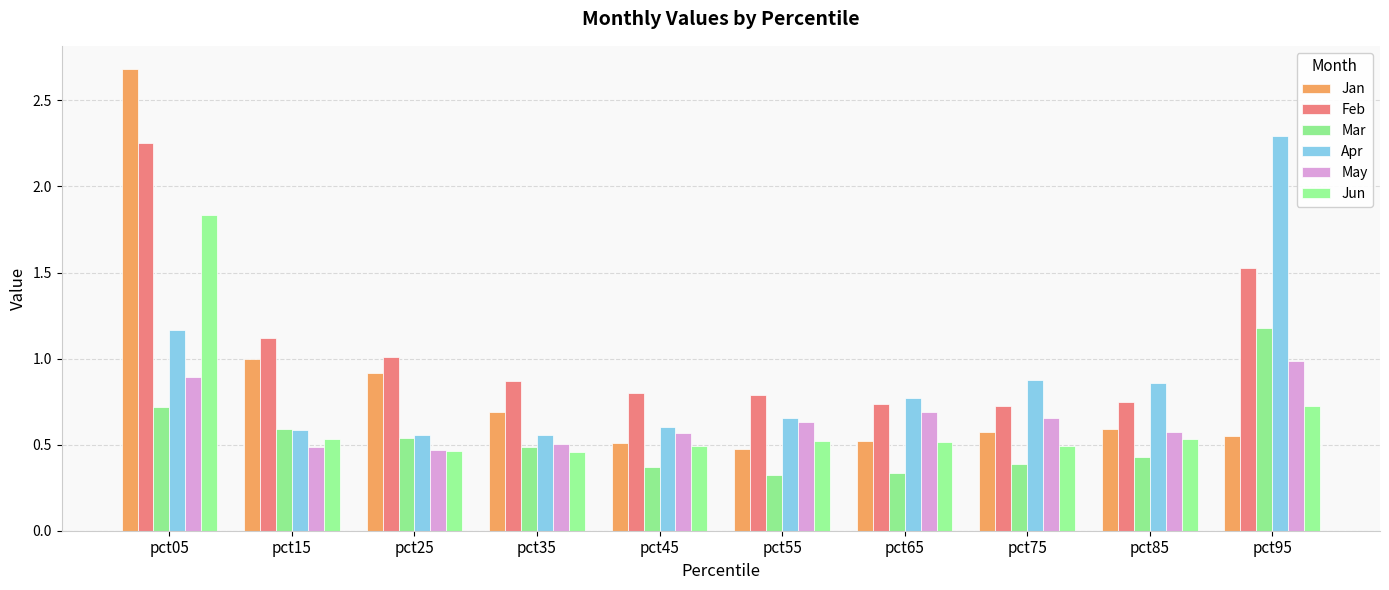

What is the minimum value for Mar?

0.3